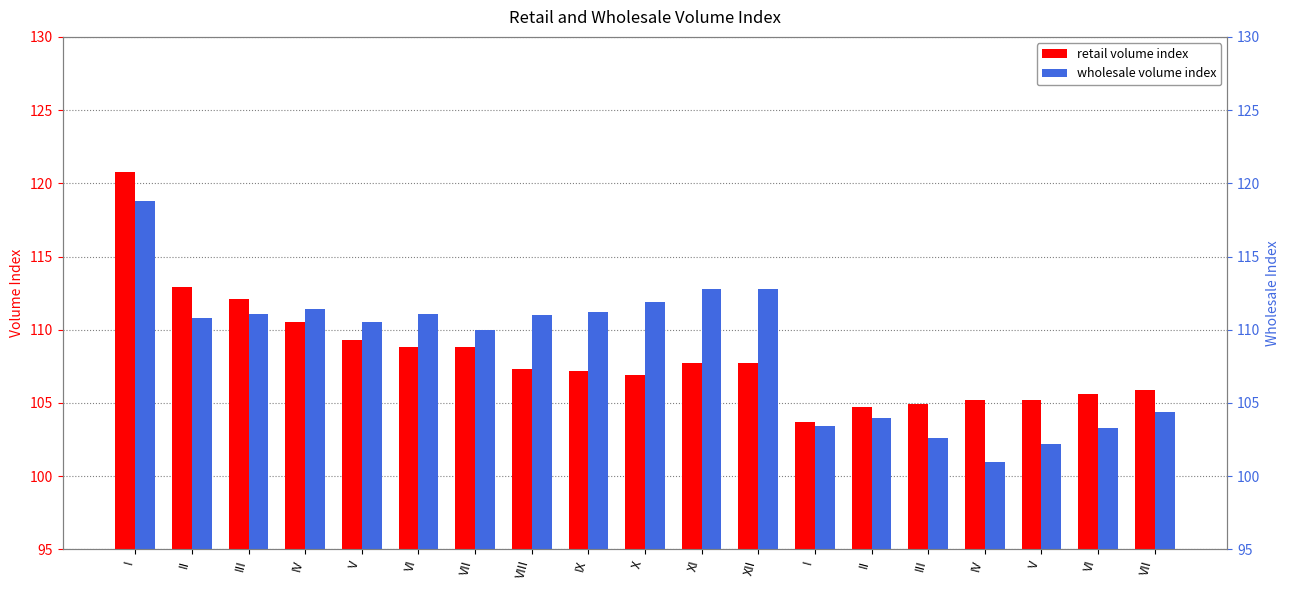

What are all the series names shown in the legend?

retail volume index, wholesale volume index